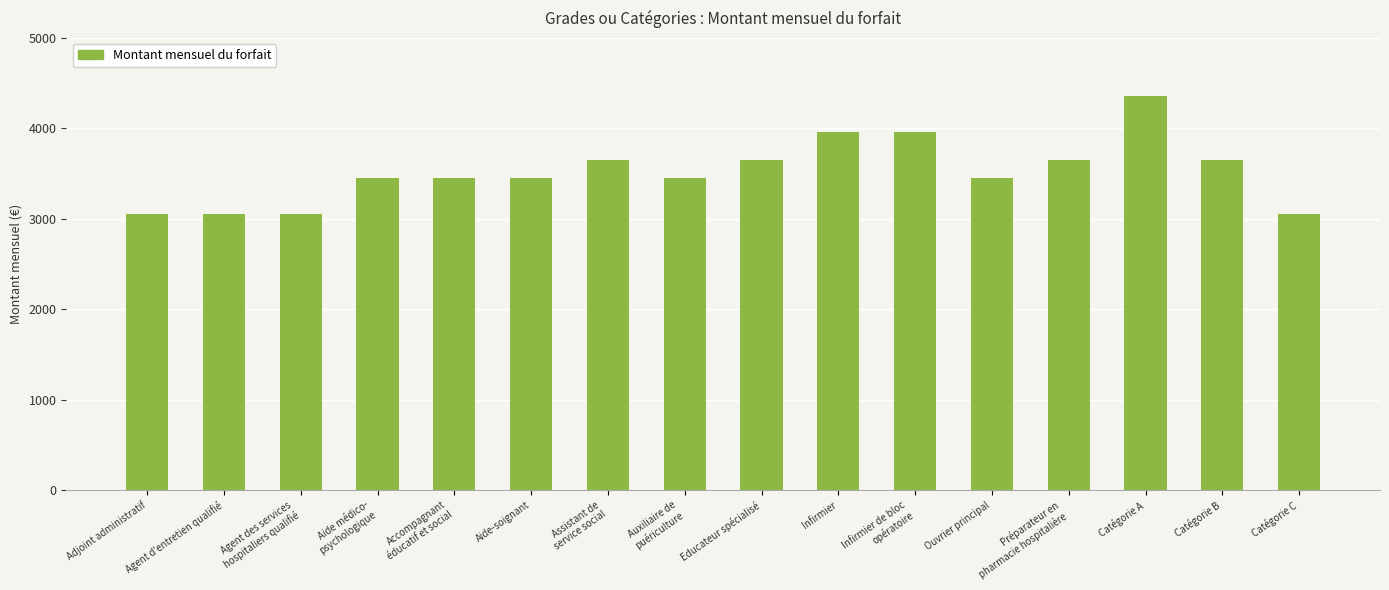

How many data points does each series have?

16